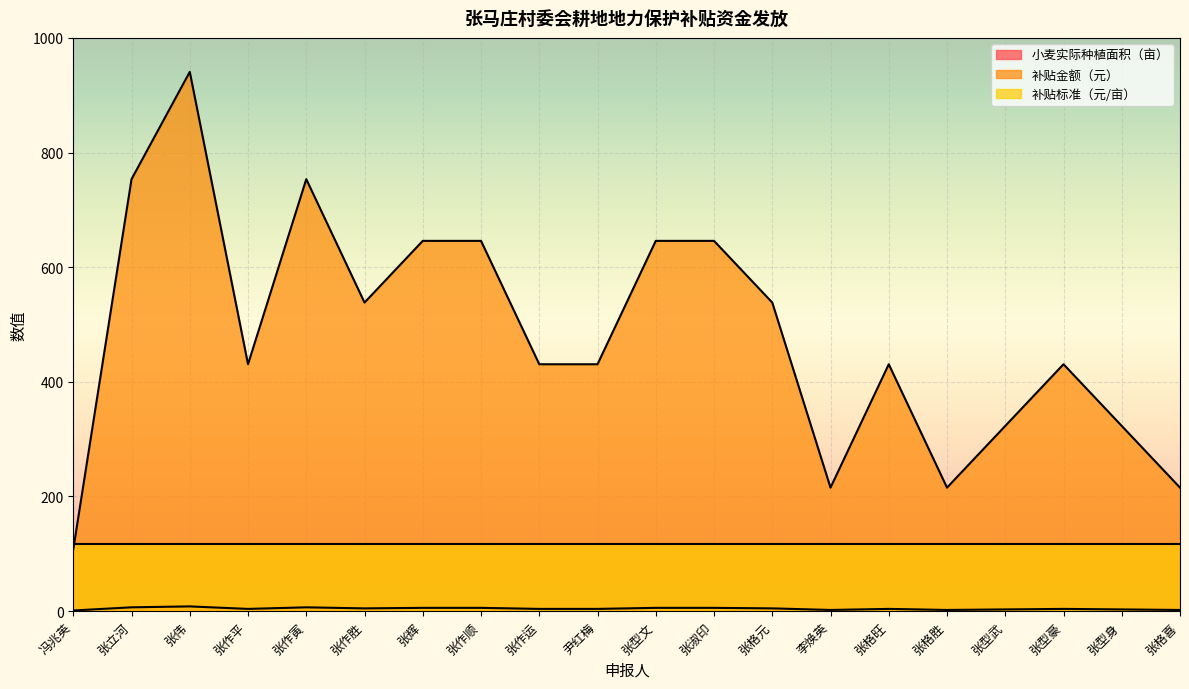

True or false: 补贴金额（元） has more than 2 interior local peaks.

True